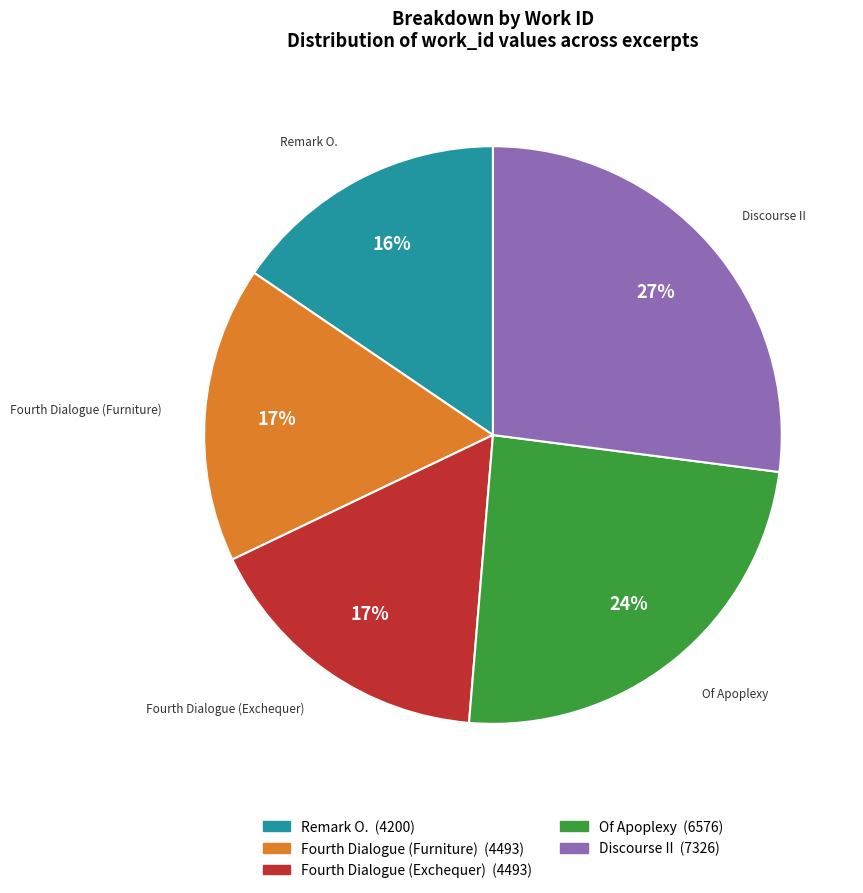

To the nearest percent, what percentage of the pie is Of Apoplexy?

24%